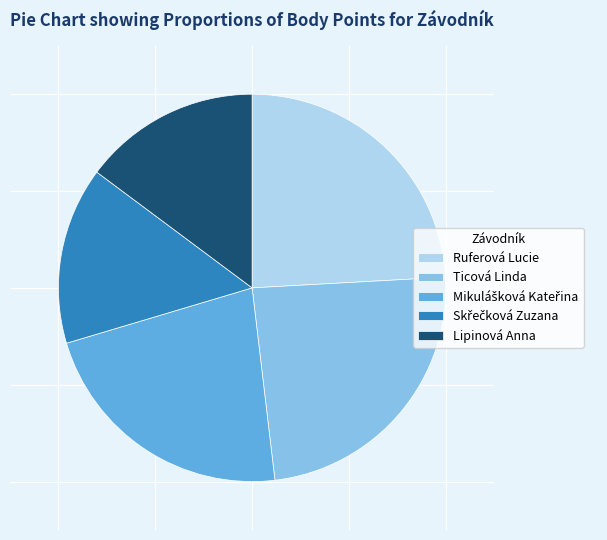

Is Ticová Linda the majority of the pie?

No